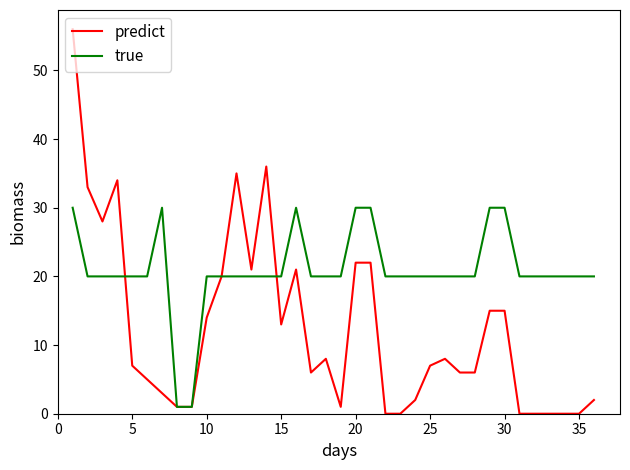

What is the maximum value for predict?

56